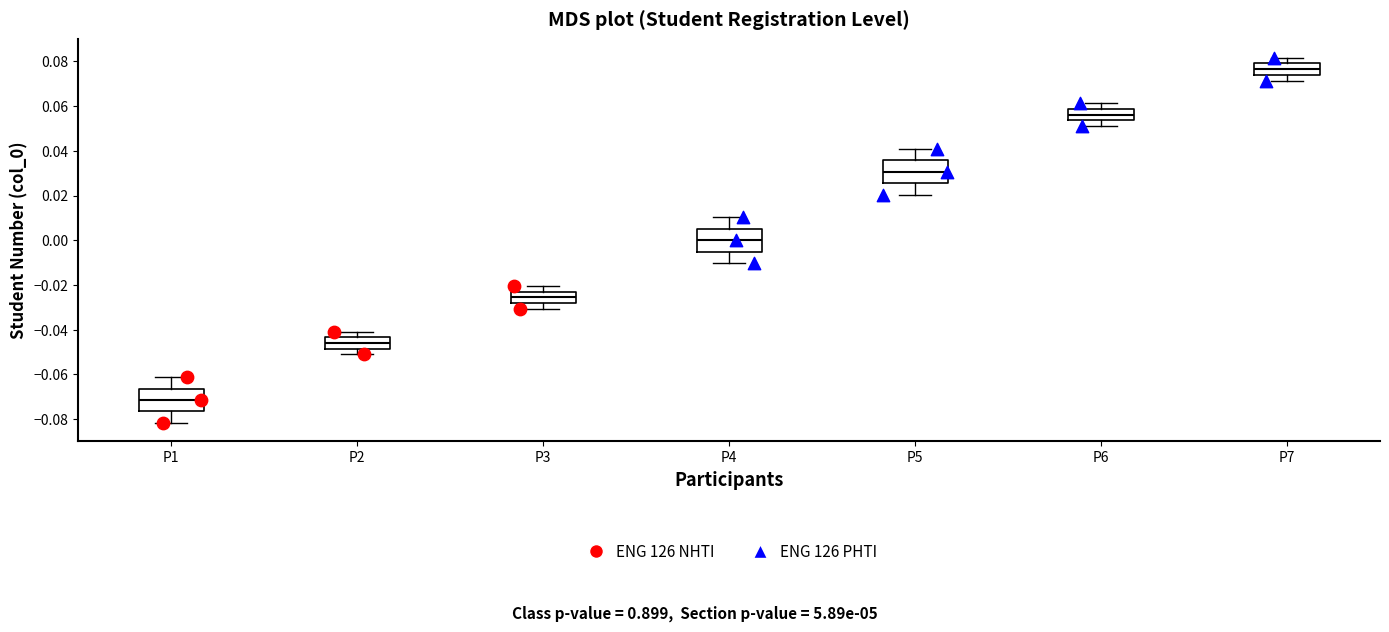

Which box has the lowest median line?

P1